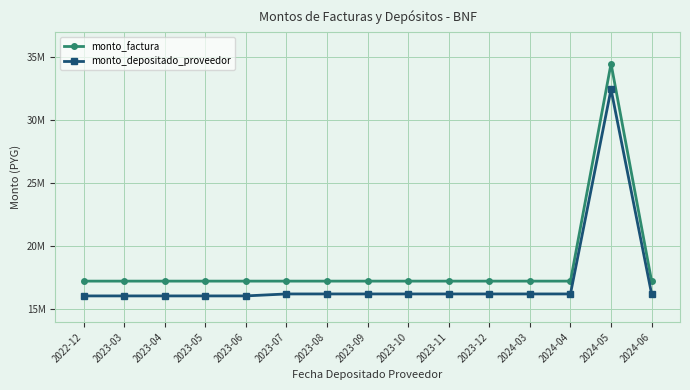

What are all the series names shown in the legend?

monto_factura, monto_depositado_proveedor